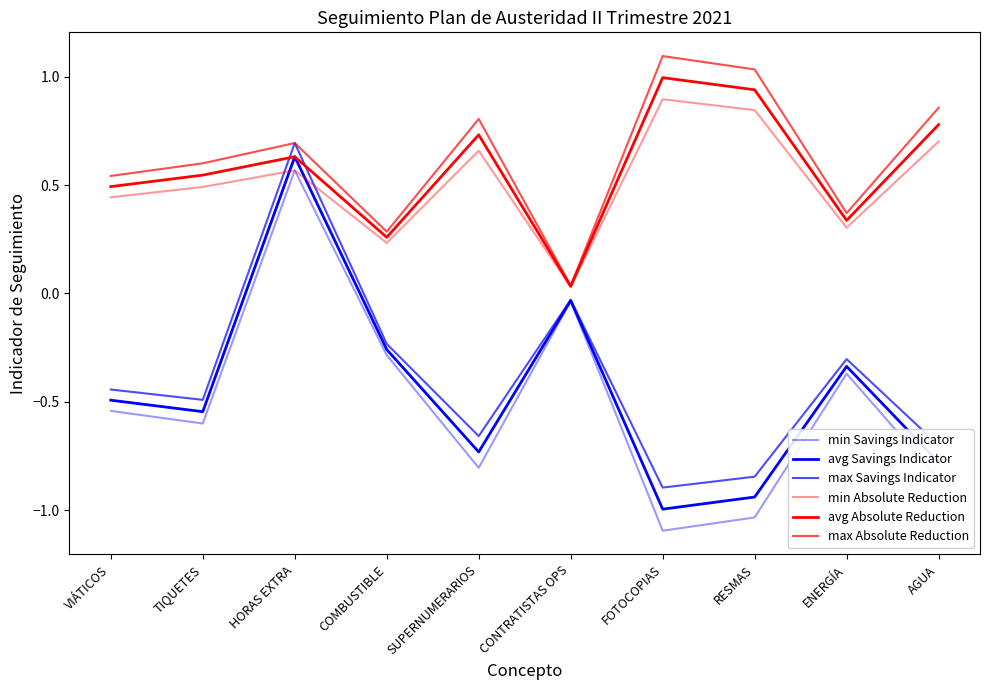

True or false: avg Absolute Reduction and min Absolute Reduction cross at least once.

False